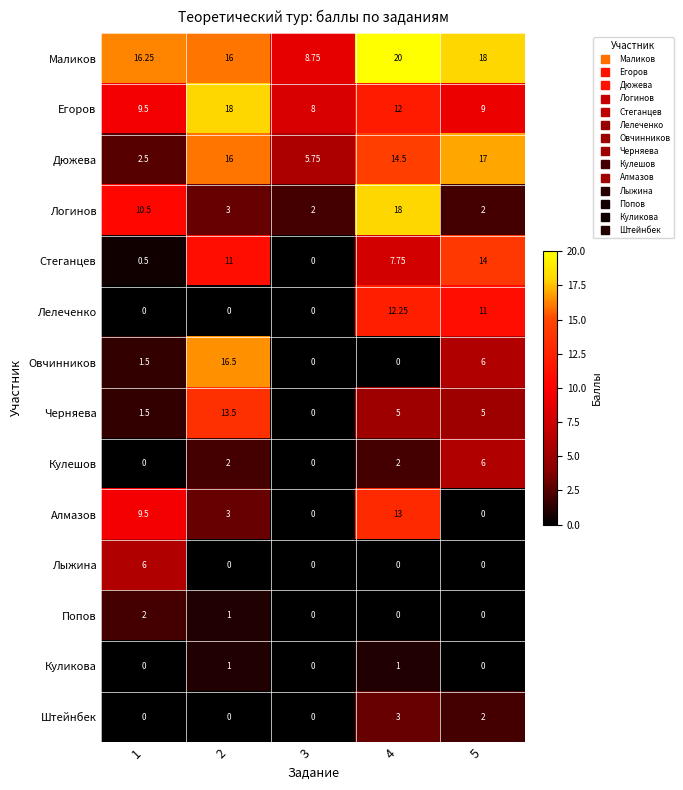

Which series has the largest total across all categories?

Маликов